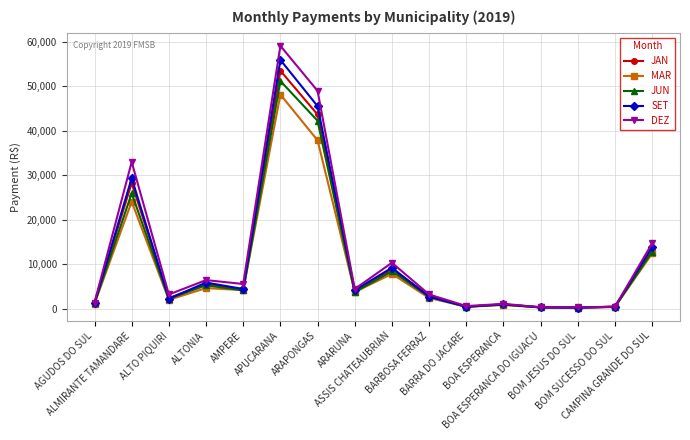

In DEZ, how many points are lower than both neighbors (excluding endpoints)?

5